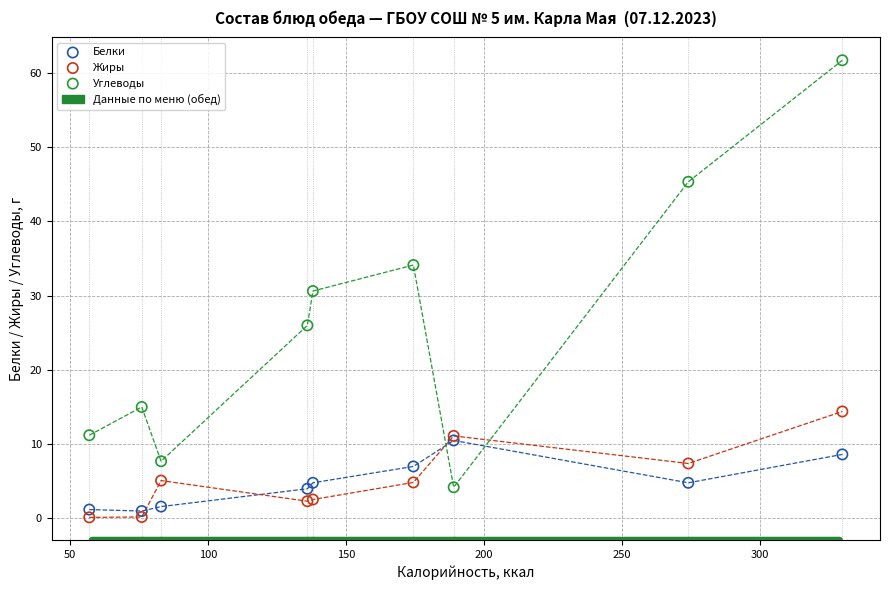

In the Углеводы series, what Y value is closest to 32?

30.6